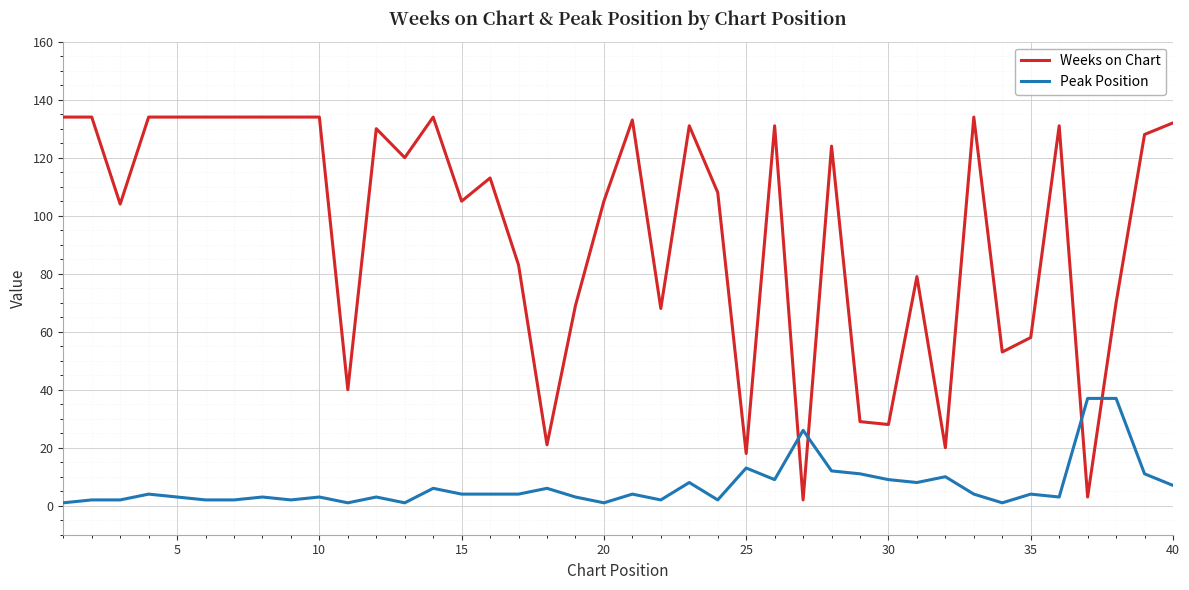

Which series has the widest spread of values?

Weeks on Chart